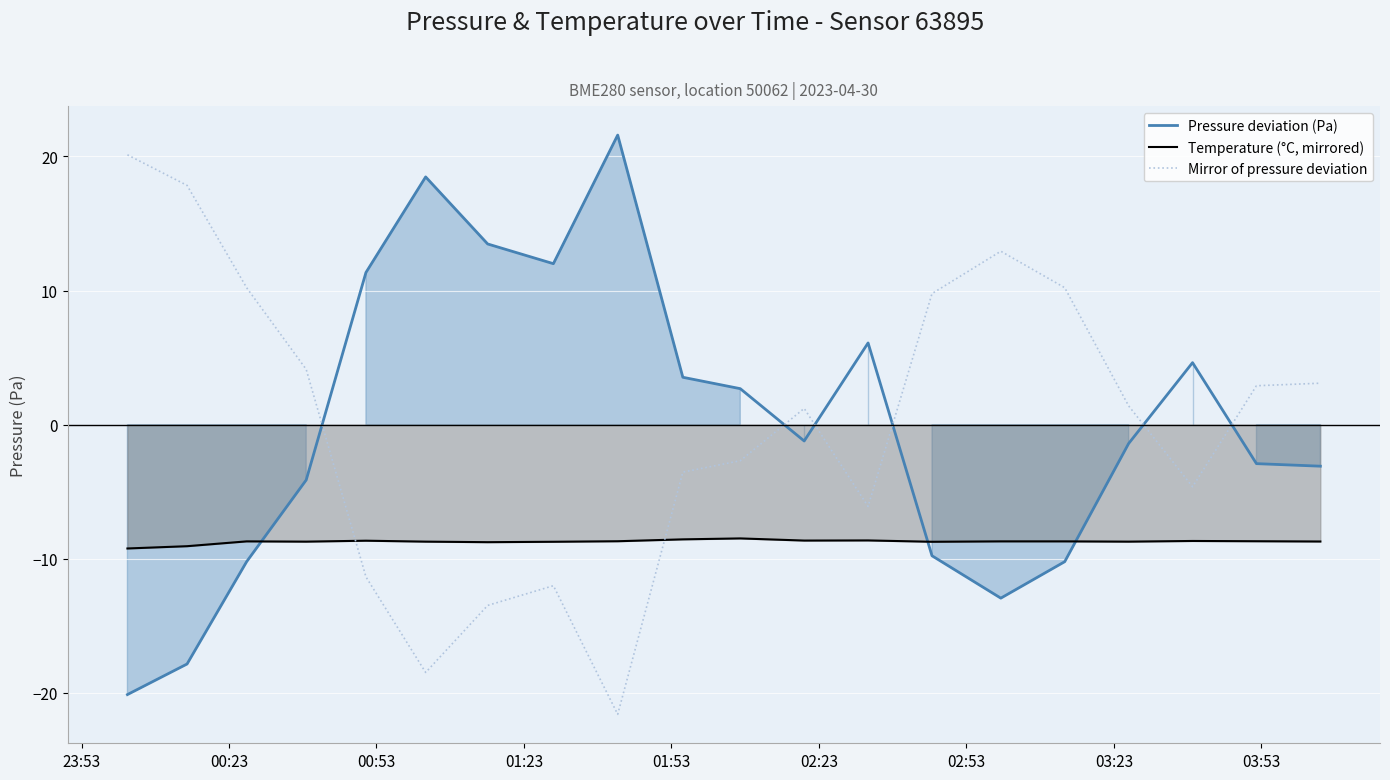

How many intersections are there between Temperature (°C, mirrored) and Pressure deviation (Pa)?

3